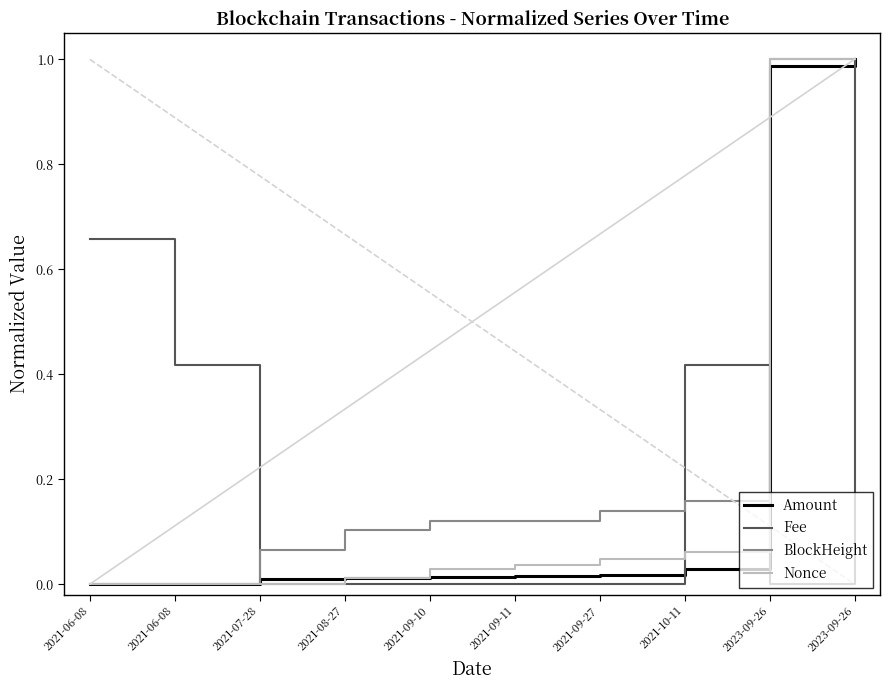

What is the greatest value displayed?

1.0